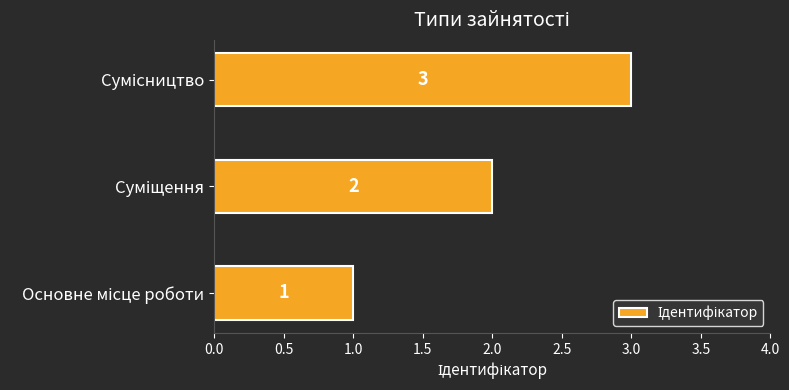

What is the sum of all values?

6